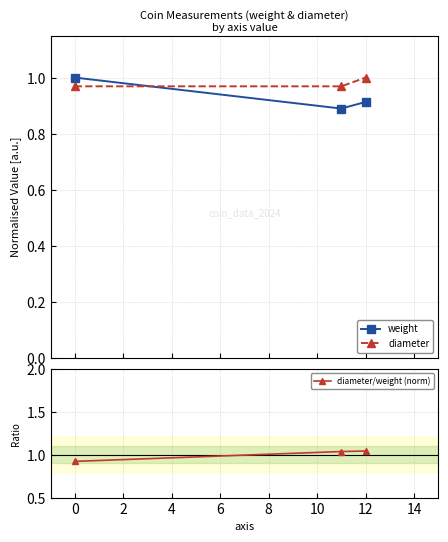

List the series in order of their overall mean, highest first.

diameter/weight (norm), diameter, weight